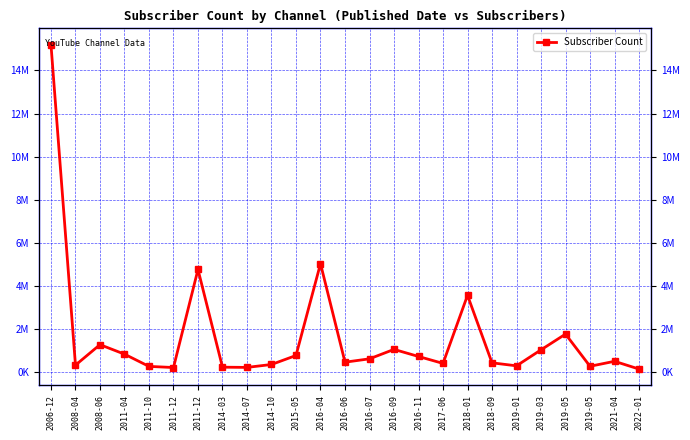

List the labels in order of value, smallest first.

2022-01, 2011-12, 2014-07, 2014-03, 2011-10, 2019-05, 2019-01, 2008-04, 2014-10, 2017-06, 2018-09, 2016-06, 2021-04, 2016-07, 2016-11, 2015-05, 2011-04, 2019-03, 2016-09, 2008-06, 2019-05, 2018-01, 2011-12, 2016-04, 2006-12